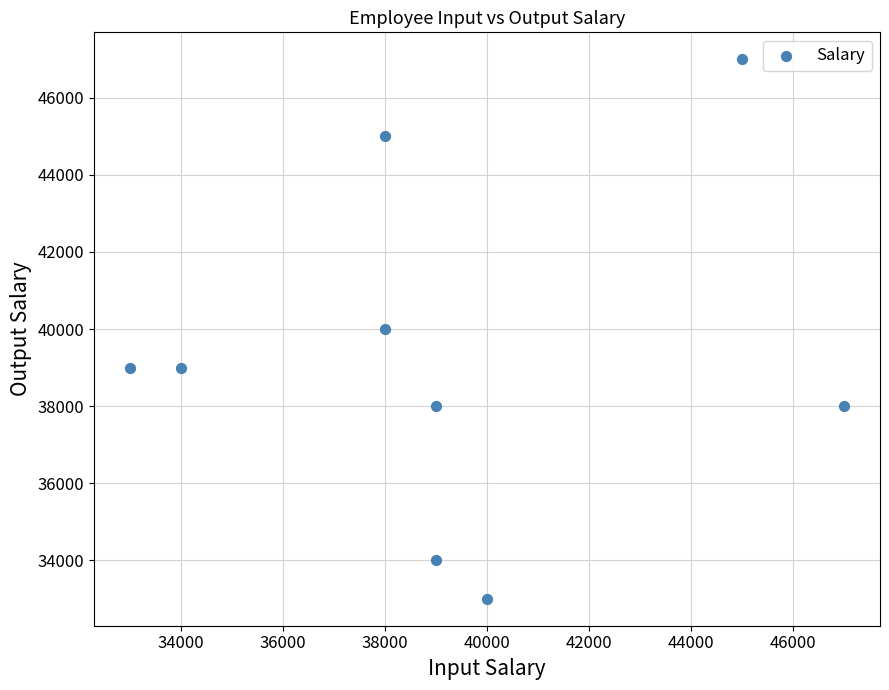

What is the range of X values (max minus min)?

14000